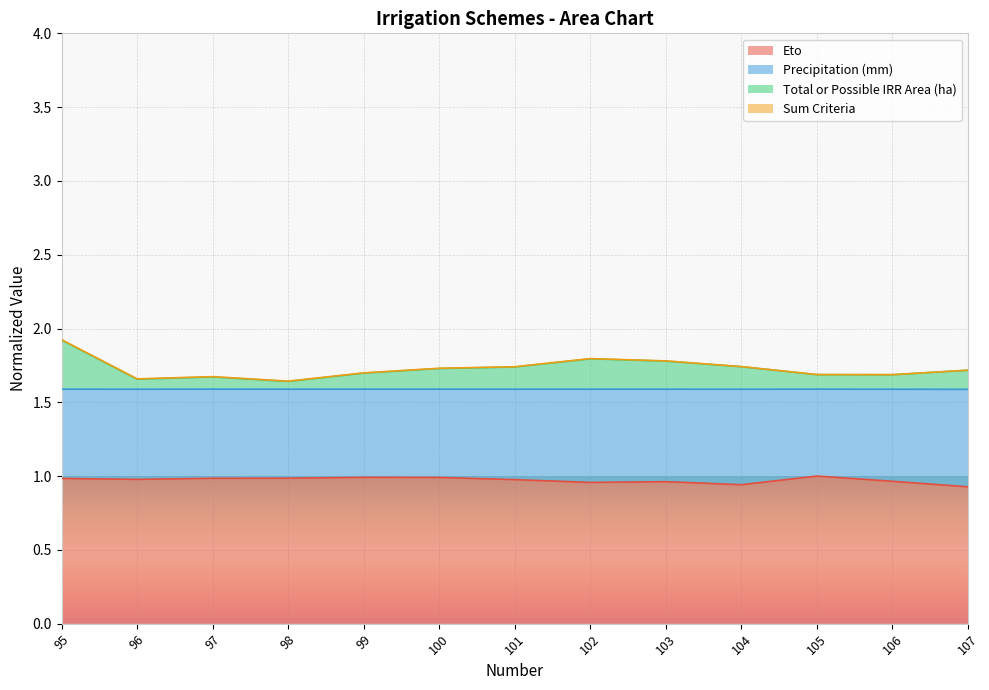

What is the value of the Eto point at the 6th from the left?

1.0